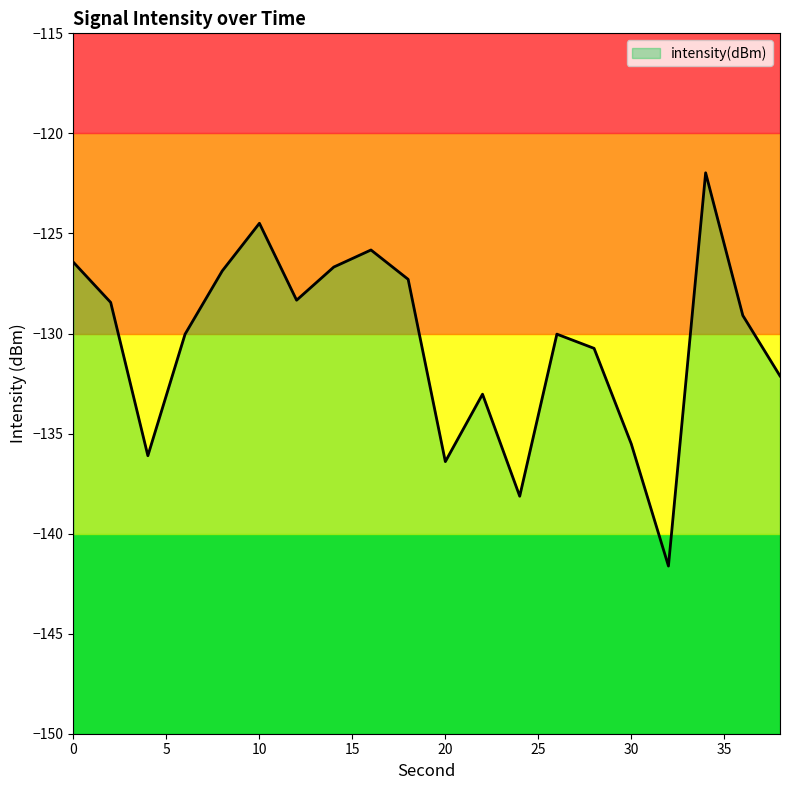

What is the average value?

-130.5